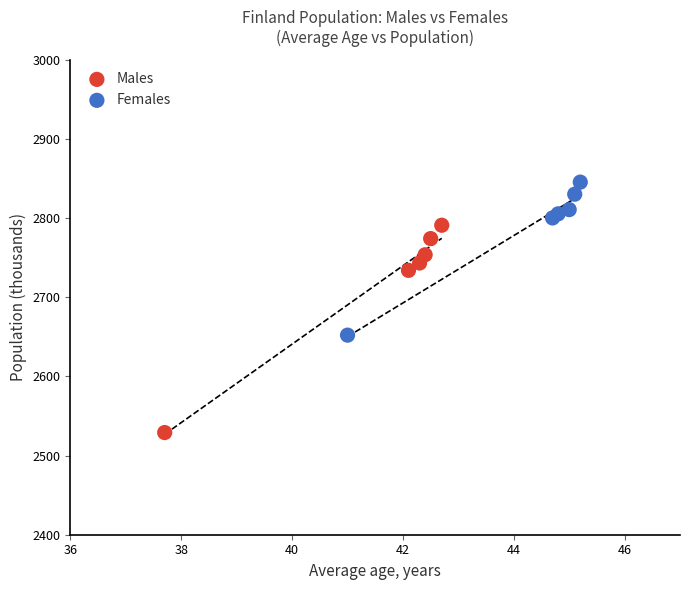

Which series has the largest Y range (max minus min)?

Males